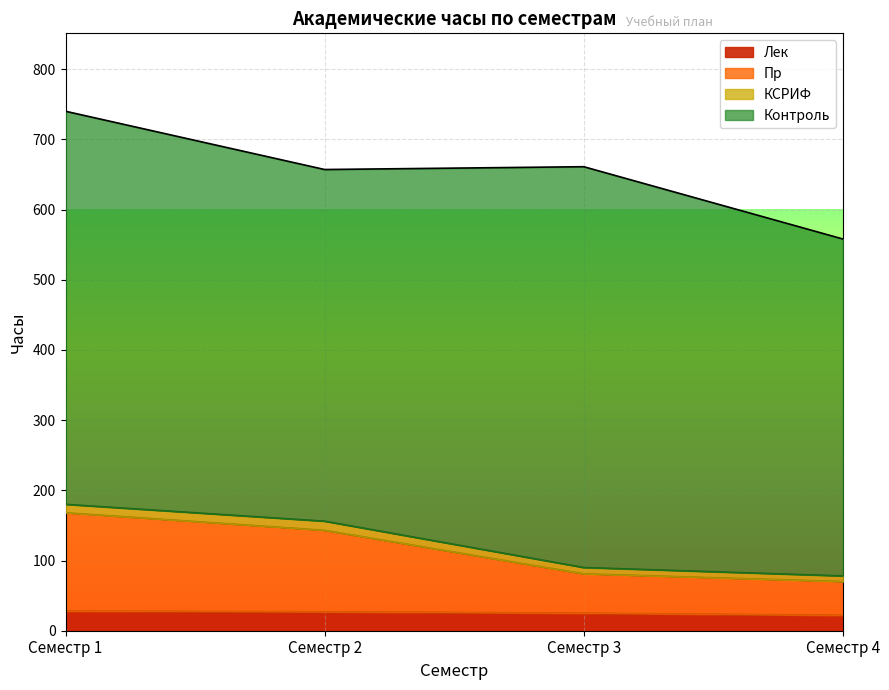

At which category is the sum across all series the highest?

Семестр 1